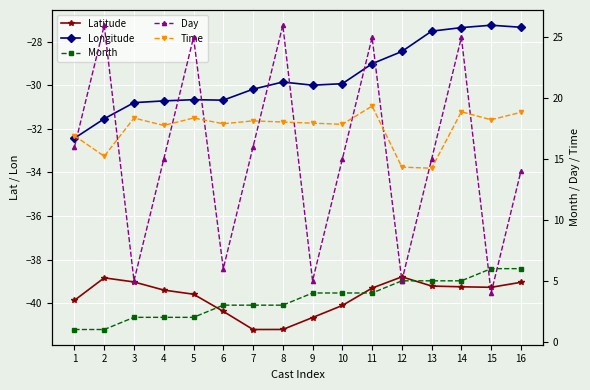

How many categories are shown in the chart?

16